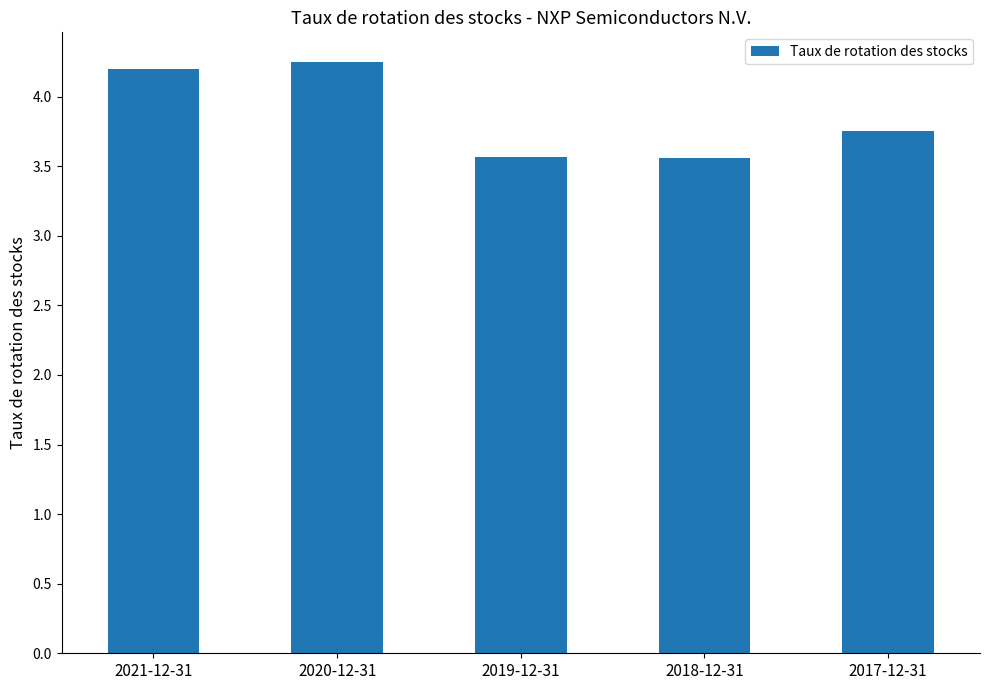

What is the difference between the second highest and second lowest values?

0.6